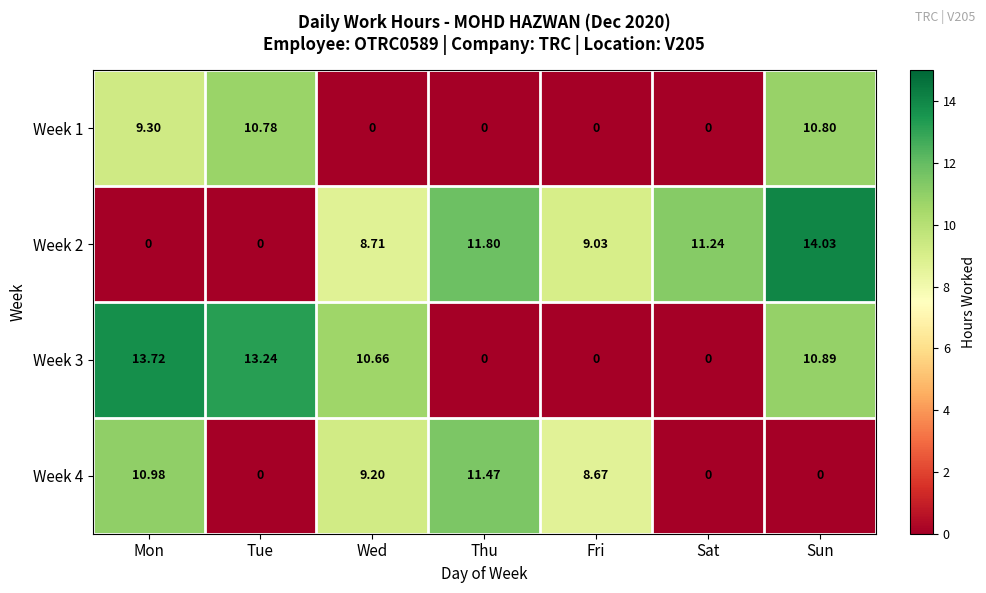

What is the total value across all series at Fri?

17.7